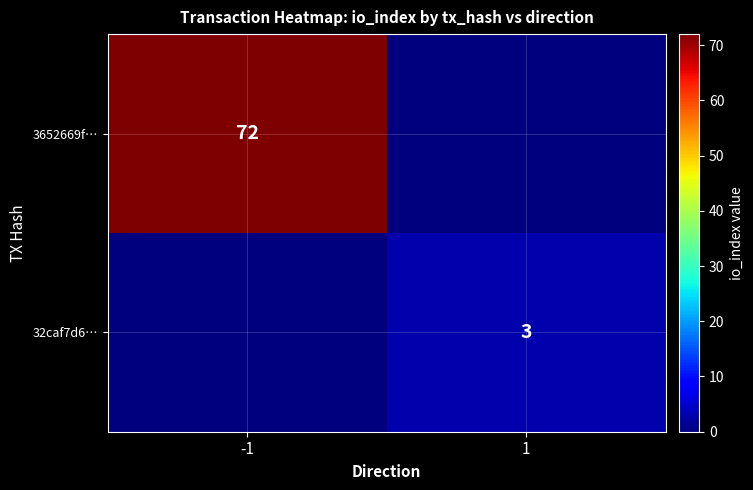

True or false: 32caf7d6… has a value of 1 at 1.

False